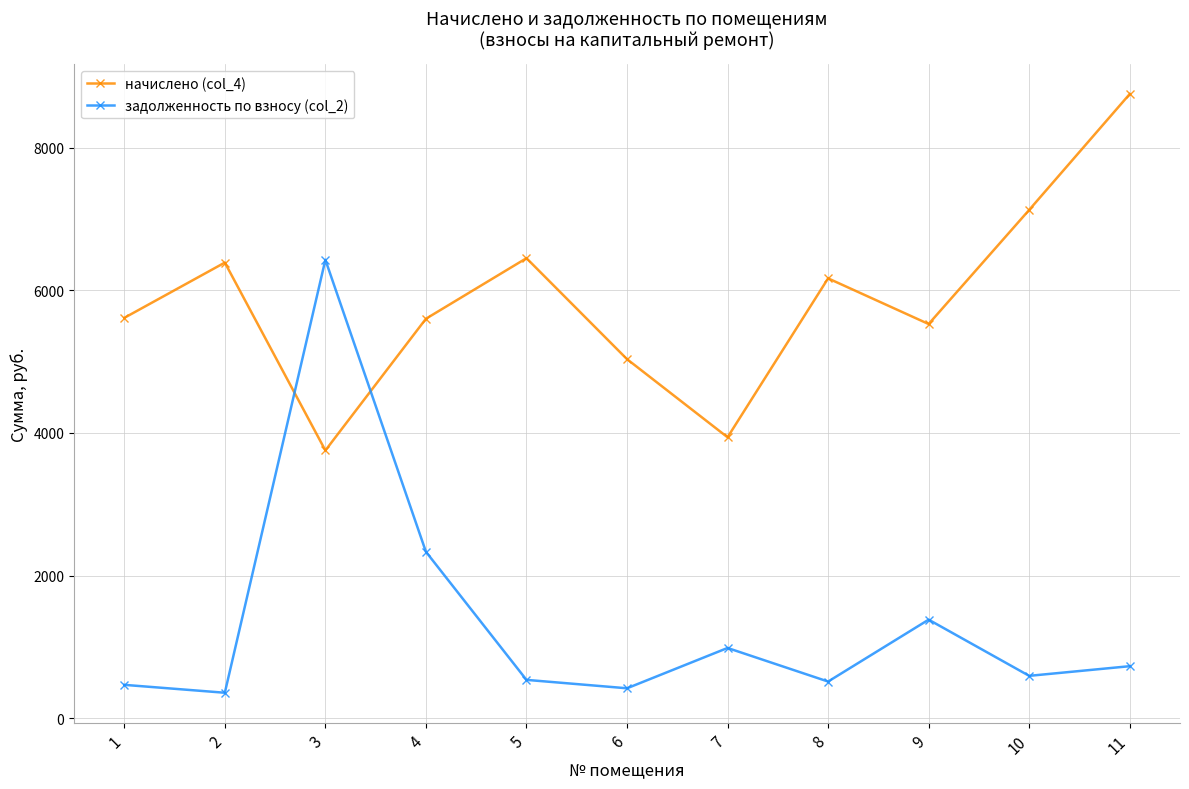

How many distinct data groups are displayed?

2